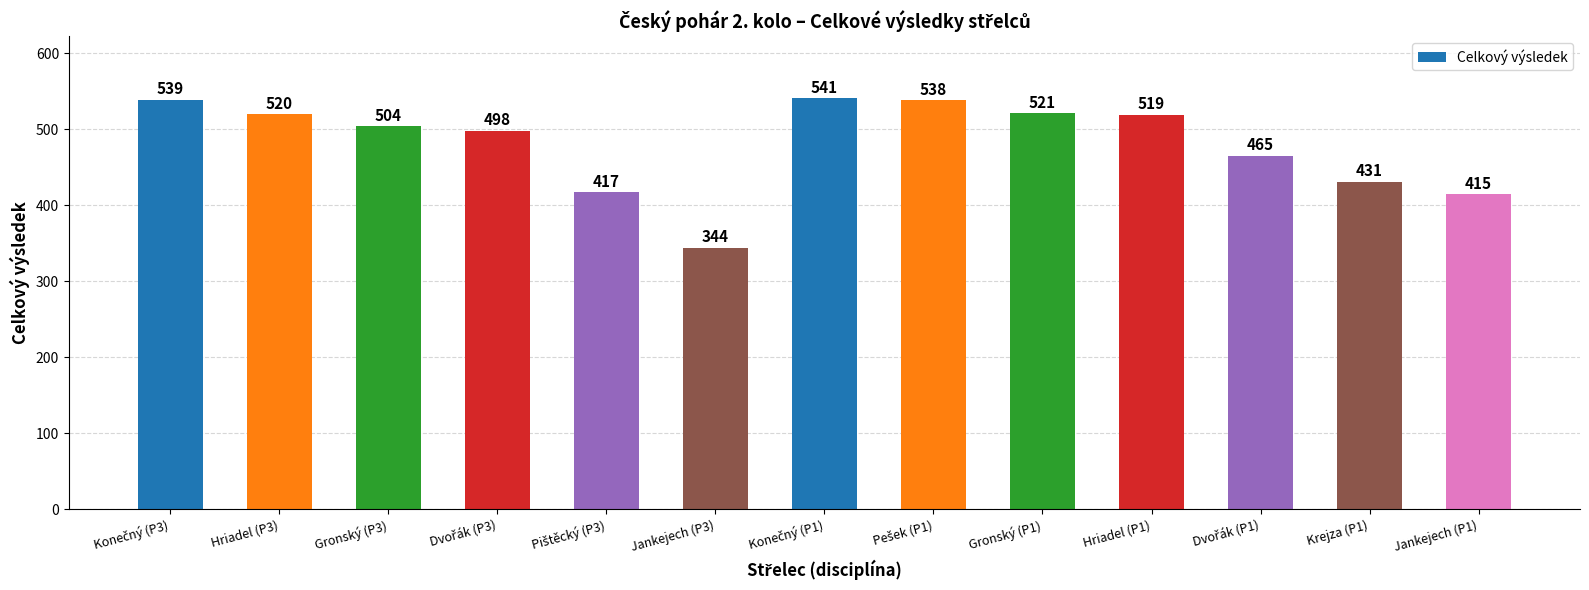

The value at Hriadel (P3) is 223. True or false?

False